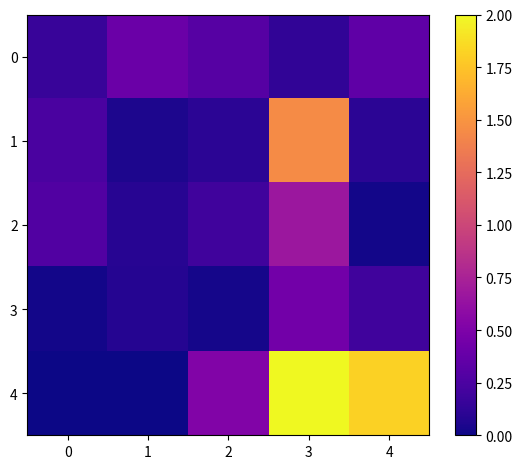

Rank the series at 1 from highest to lowest value.

0, 2, 3, 1, 4